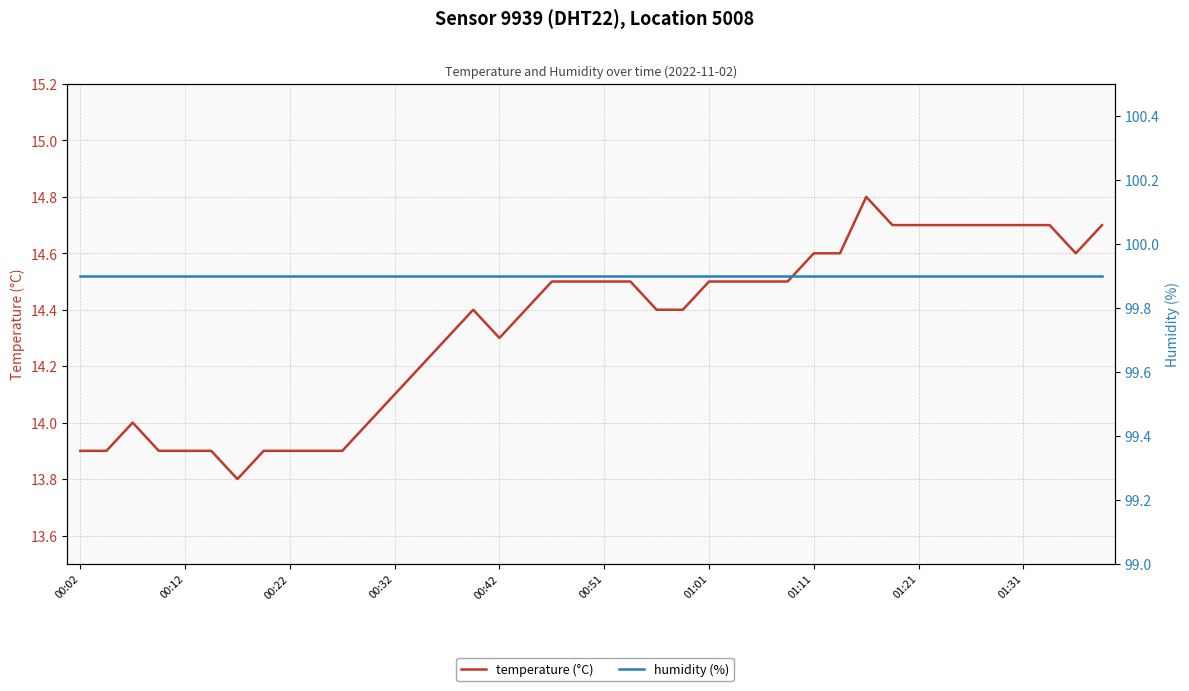

At which label is humidity (%) closest to 99?

00:02